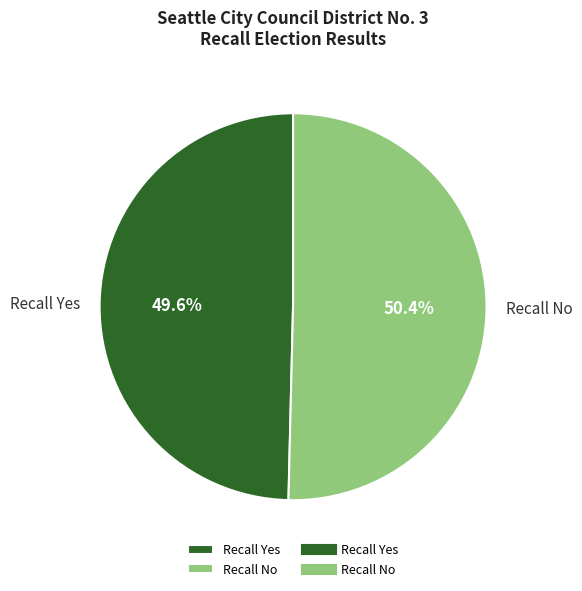

Count the number of slices in the pie.

2